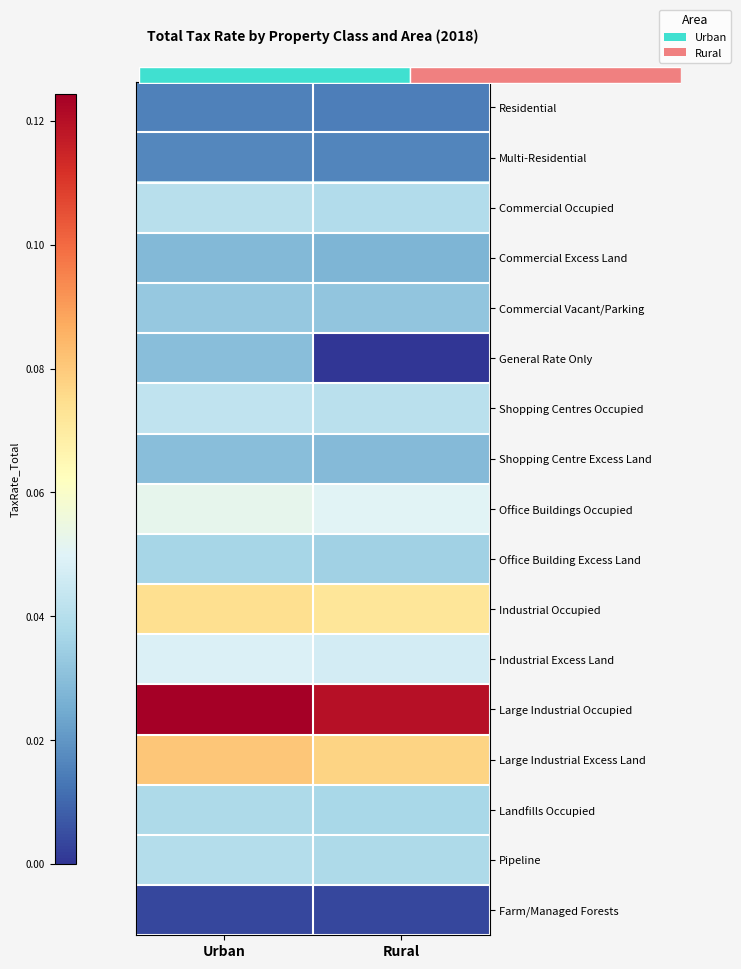

Which series has the largest range (max minus min)?

General Rate Only